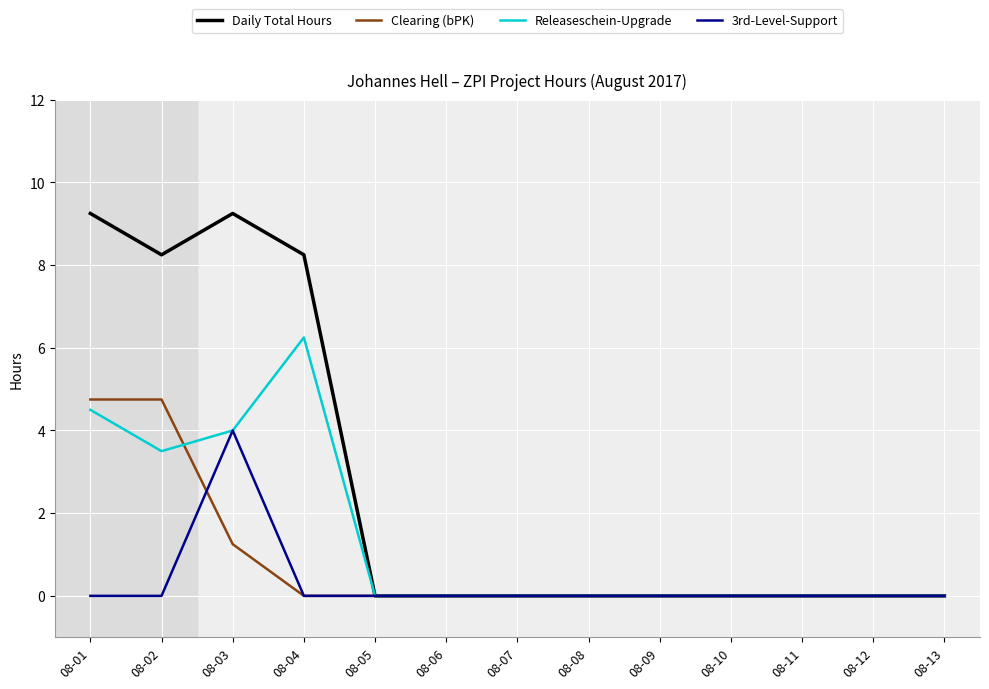

Which series has the widest spread of values?

Daily Total Hours